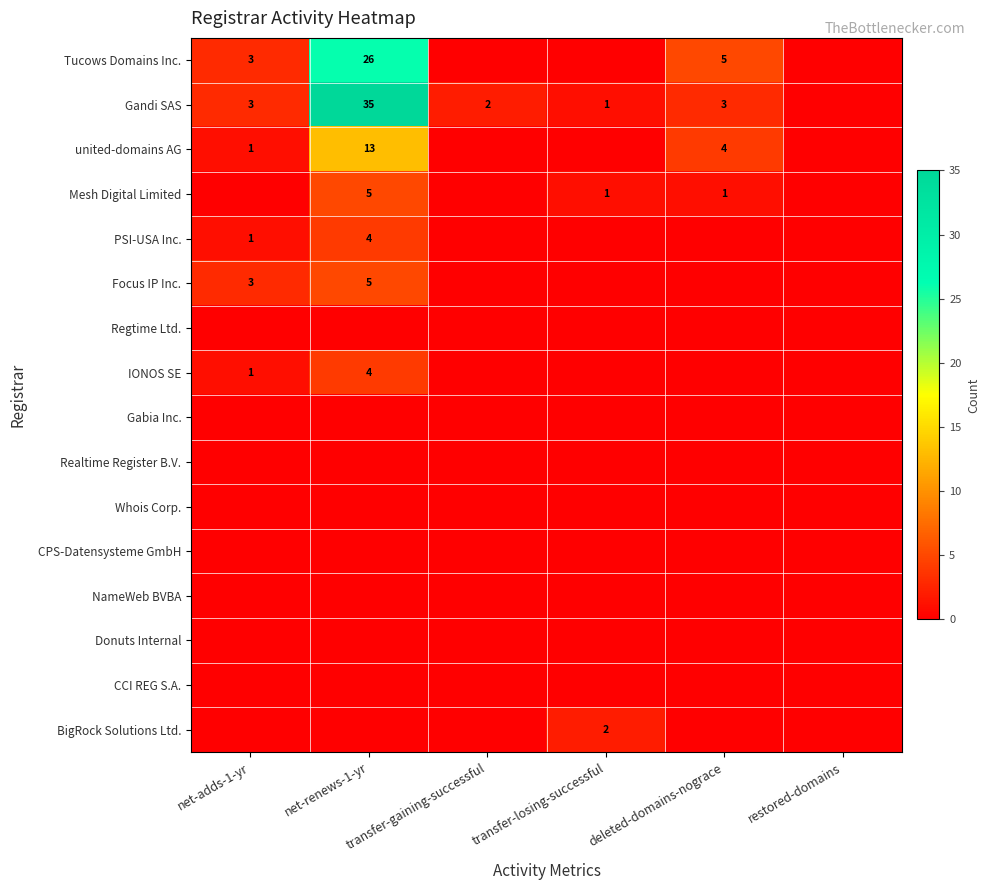

What is the spread (max minus min) of values at transfer-losing-successful?

2